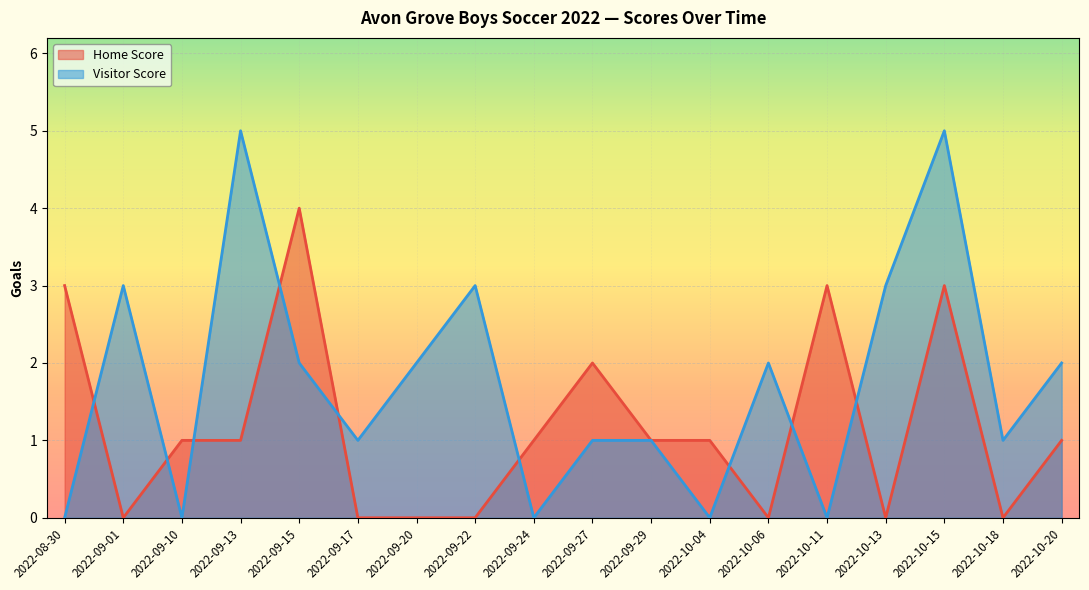

Between 2022-09-20 and 2022-09-24, which is larger?

2022-09-24